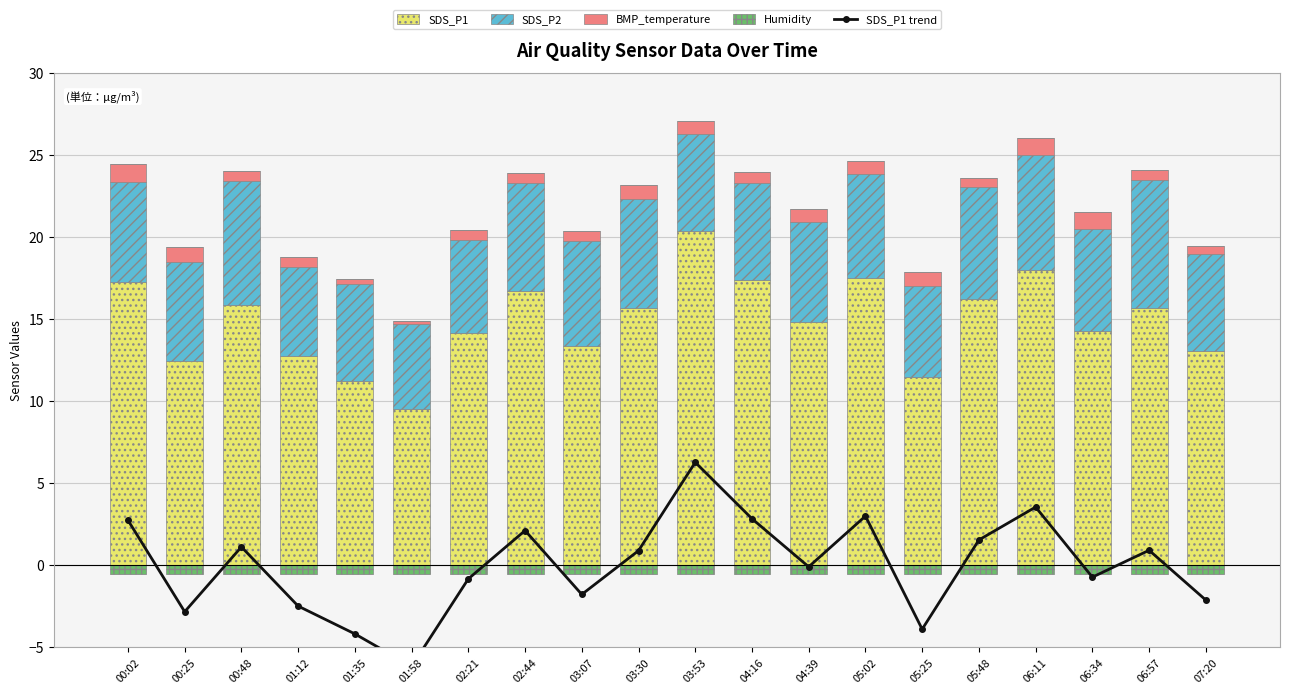

At how many categories does at least one series exceed -1?

20